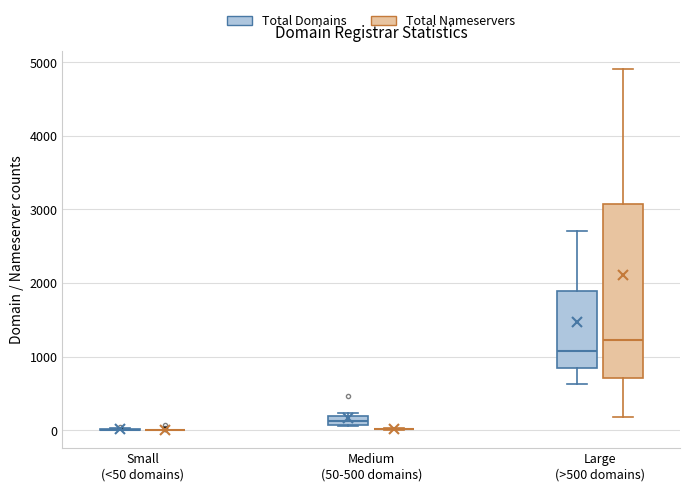

Where does the median line of the box for Large (>500 domains) (Total Nameservers) sit on the y-axis? The values are not printed on the chart, so give them approximately, as read against the axis.

1200